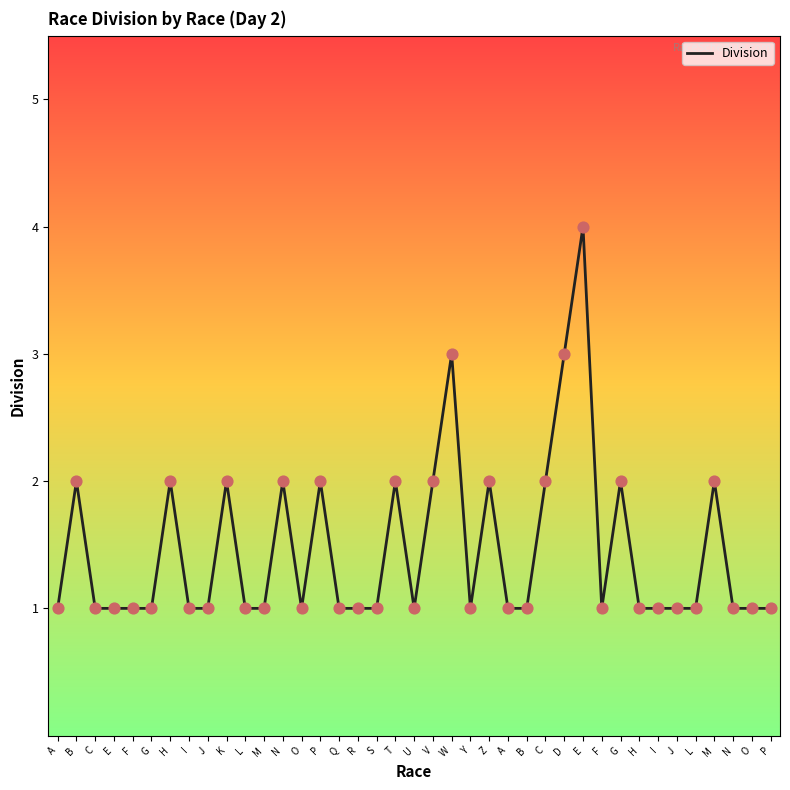

What is the ratio of the value at B to the value at L?

2.0